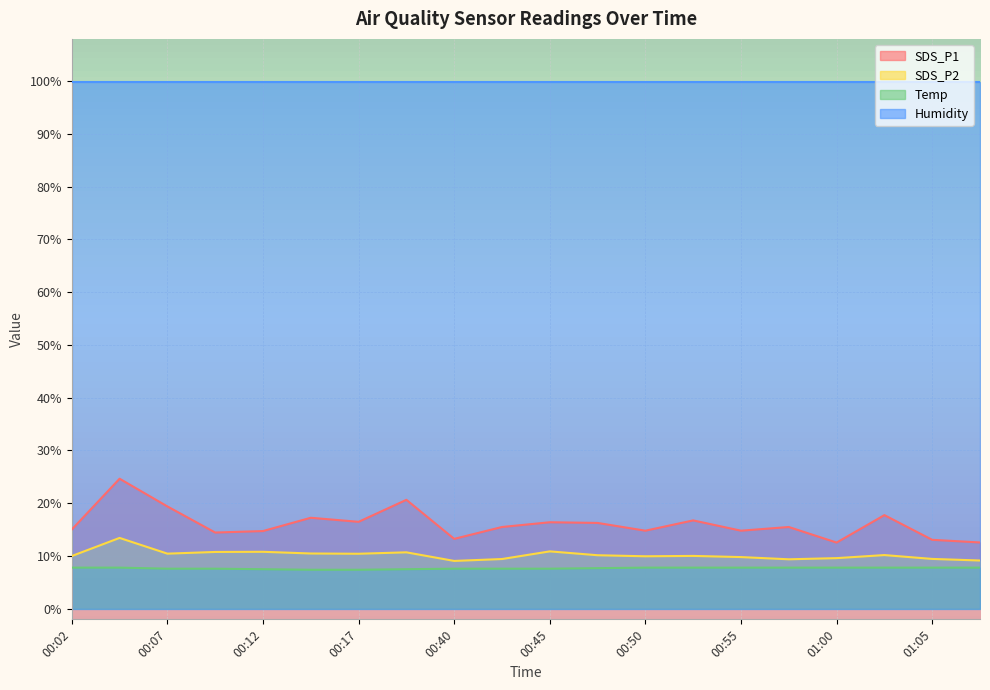

What is the highest value of the SDS_P2 series?

13.4